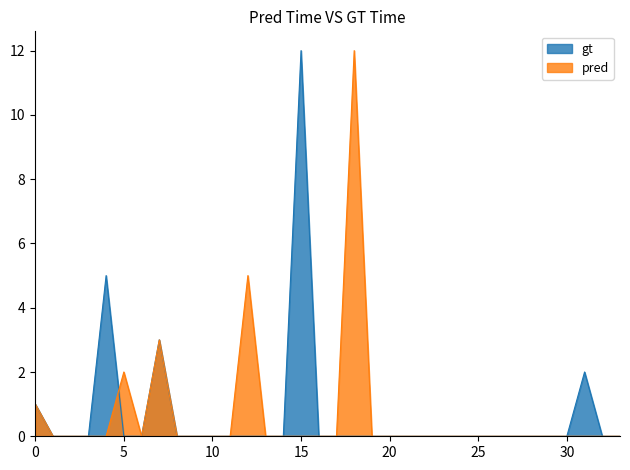

What is the maximum value shown in the chart?

12